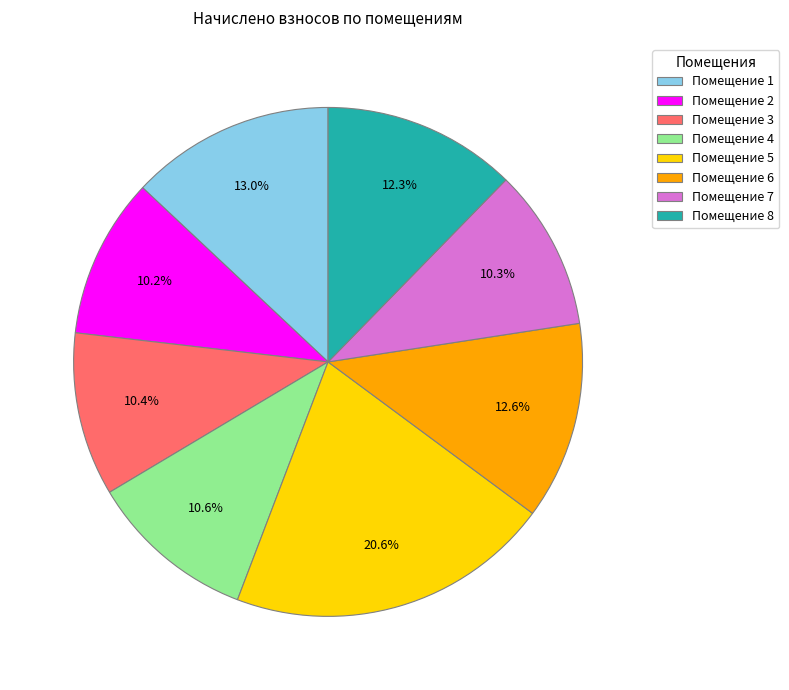

How many slices are in this pie chart?

8